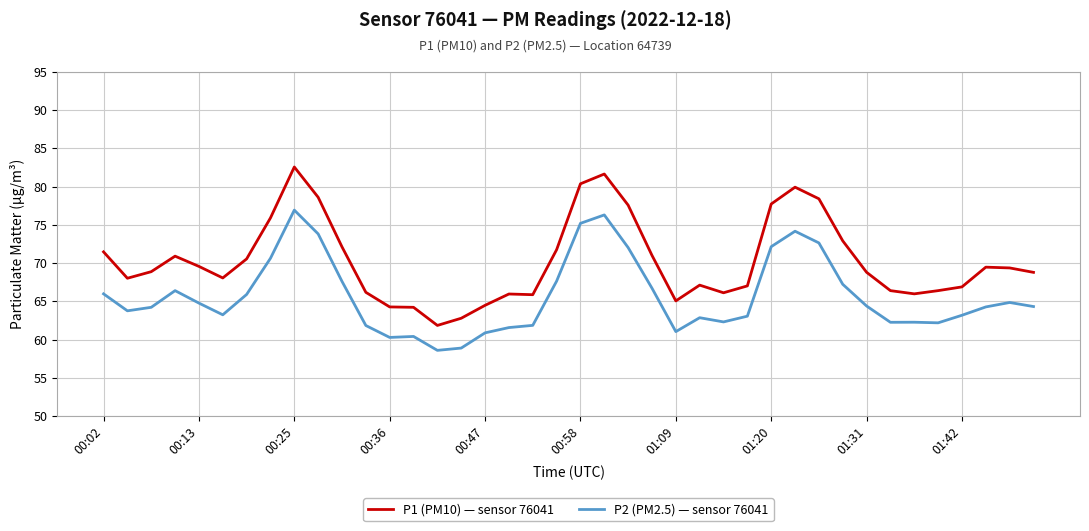

What is the difference between the maximum and minimum values in the P1 (PM10) — sensor 76041 series?

20.7